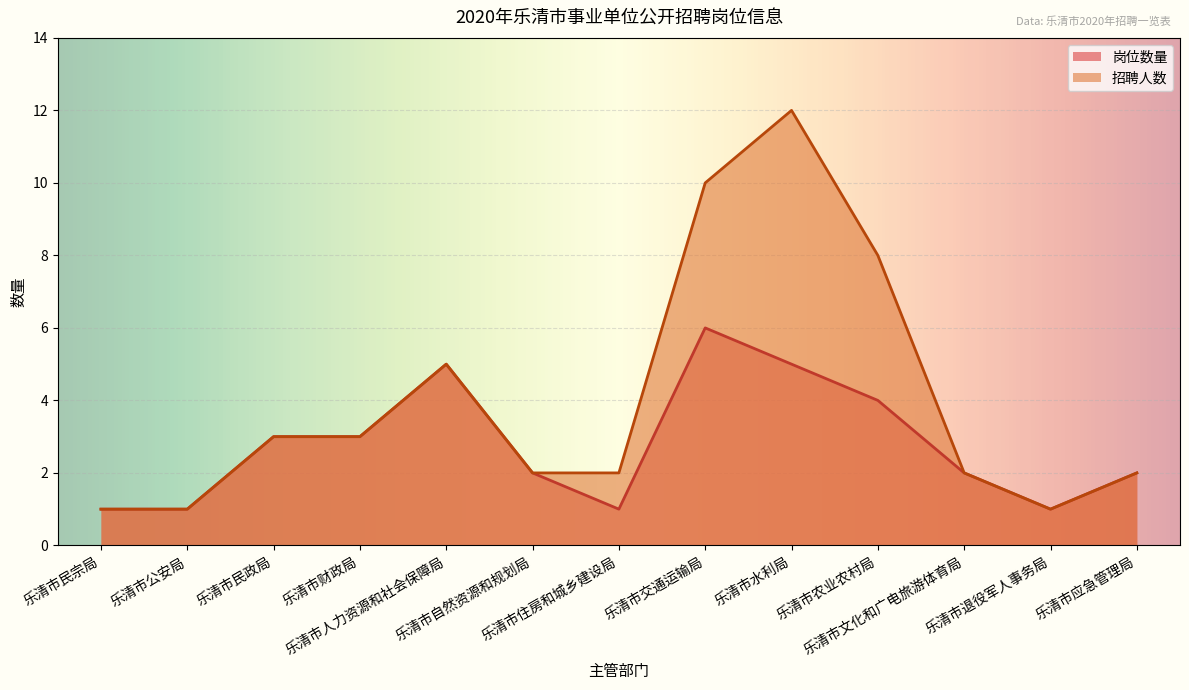

How many lines are shown in the chart?

2